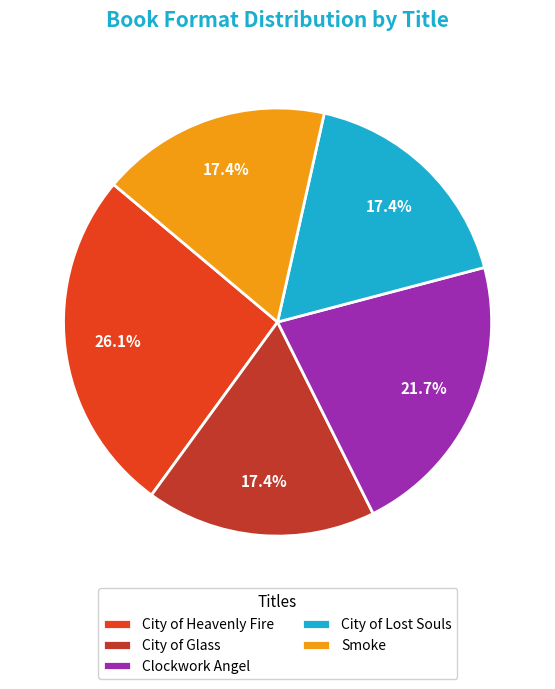

The City of Heavenly Fire slice represents 13% of the pie. True or false?

False